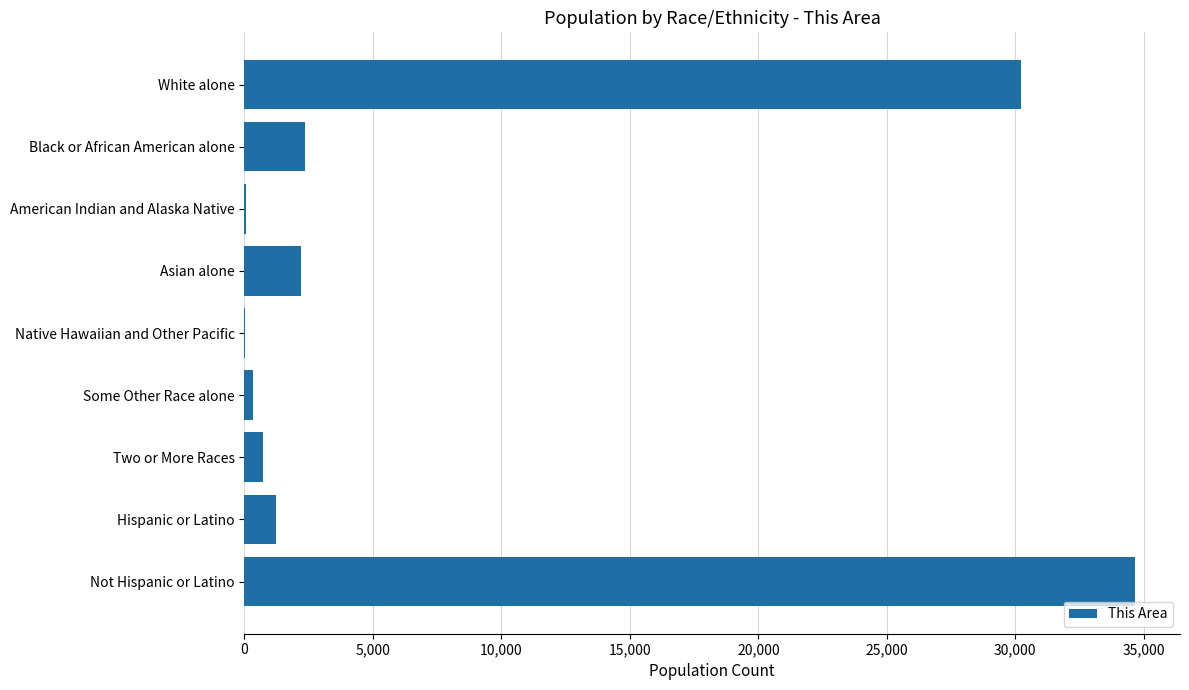

Are the bars horizontal?

Yes